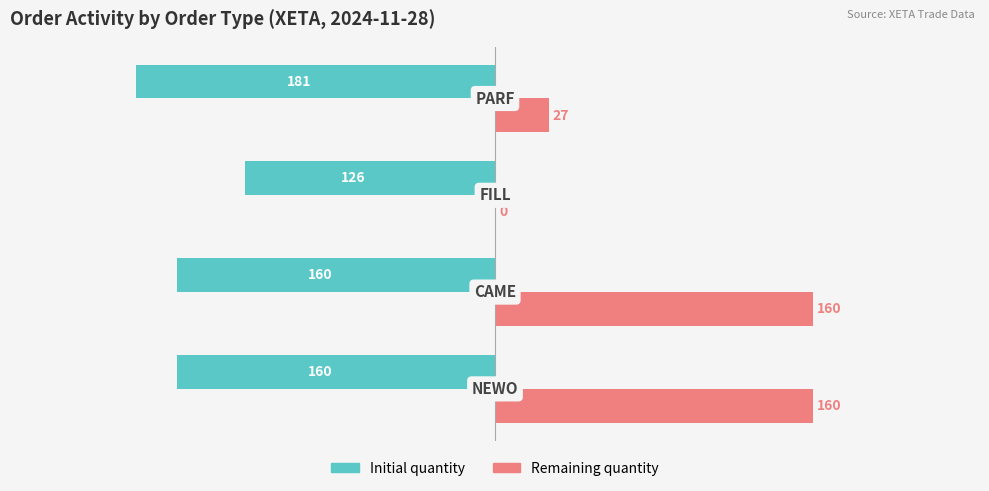

What is the maximum value shown in the chart?

160